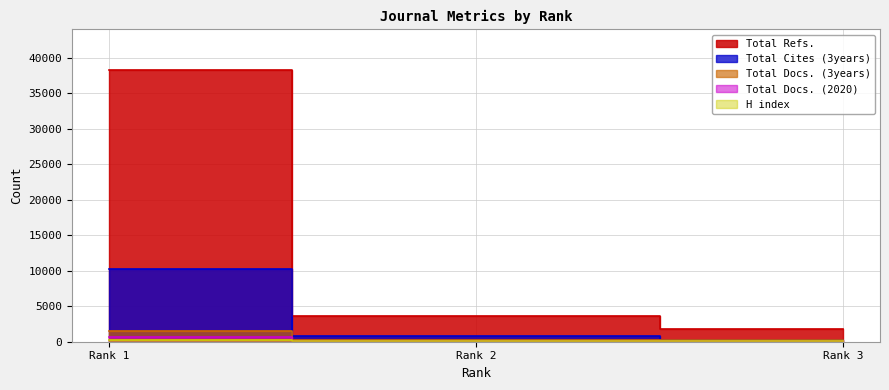

What is the maximum value for Total Docs. (2020)?

689